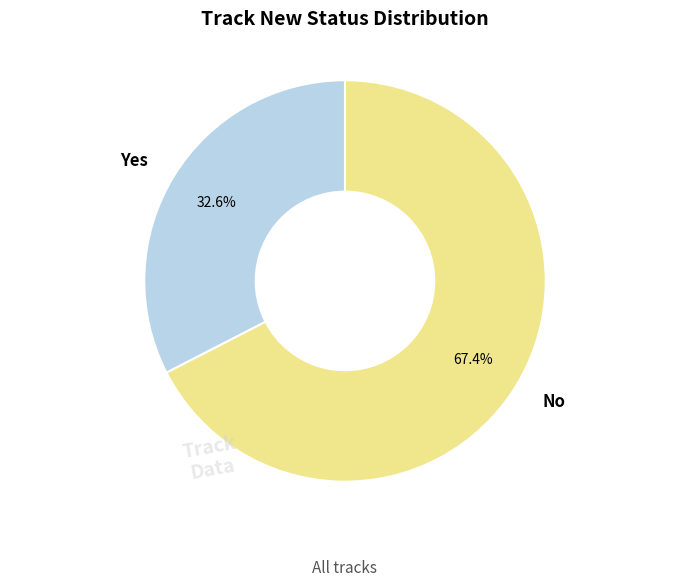

Do No and Yes together represent more than half of the pie?

Yes